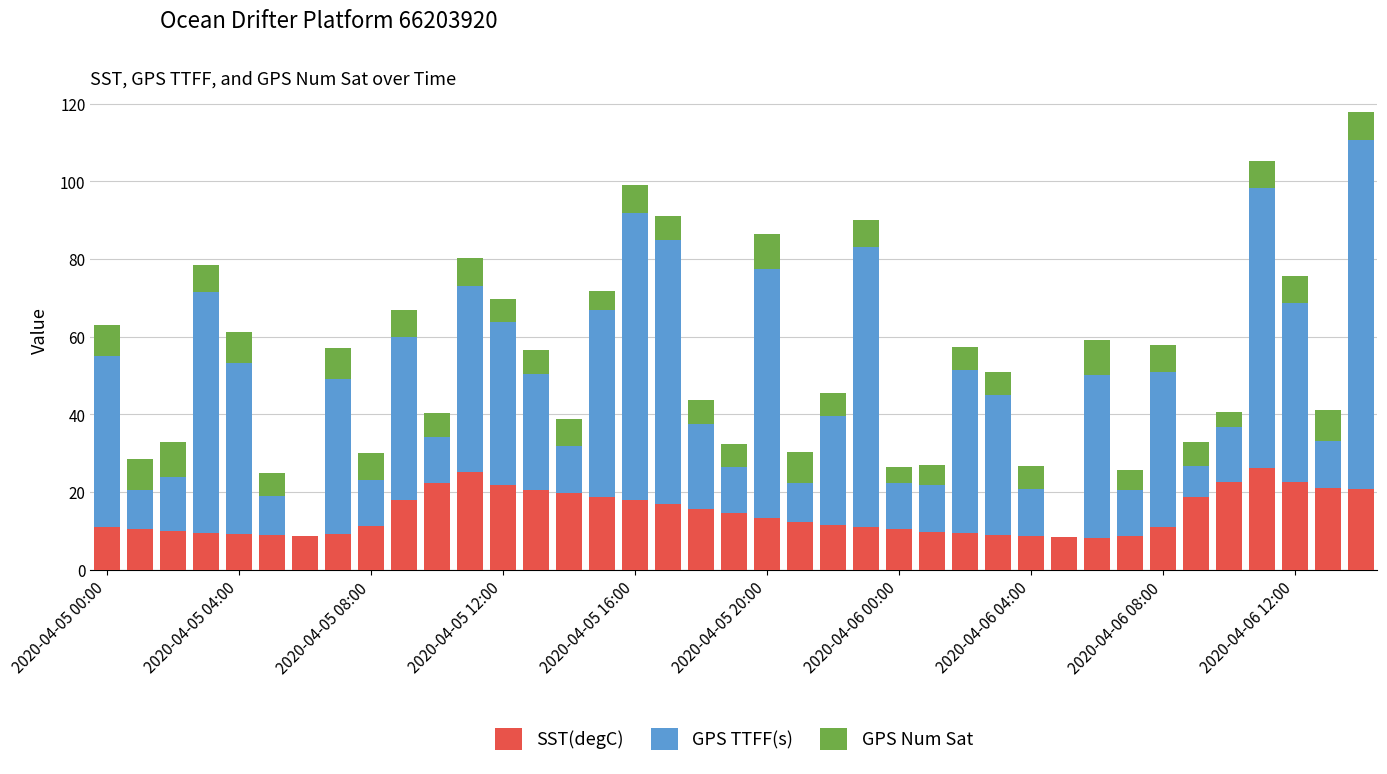

What is the label of the 25th bar from the right?

14